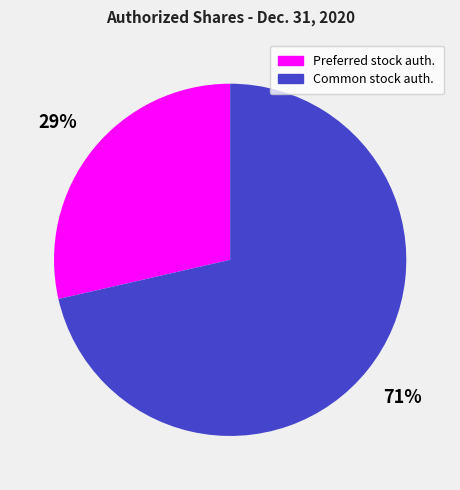

How many segments does this pie chart have?

2